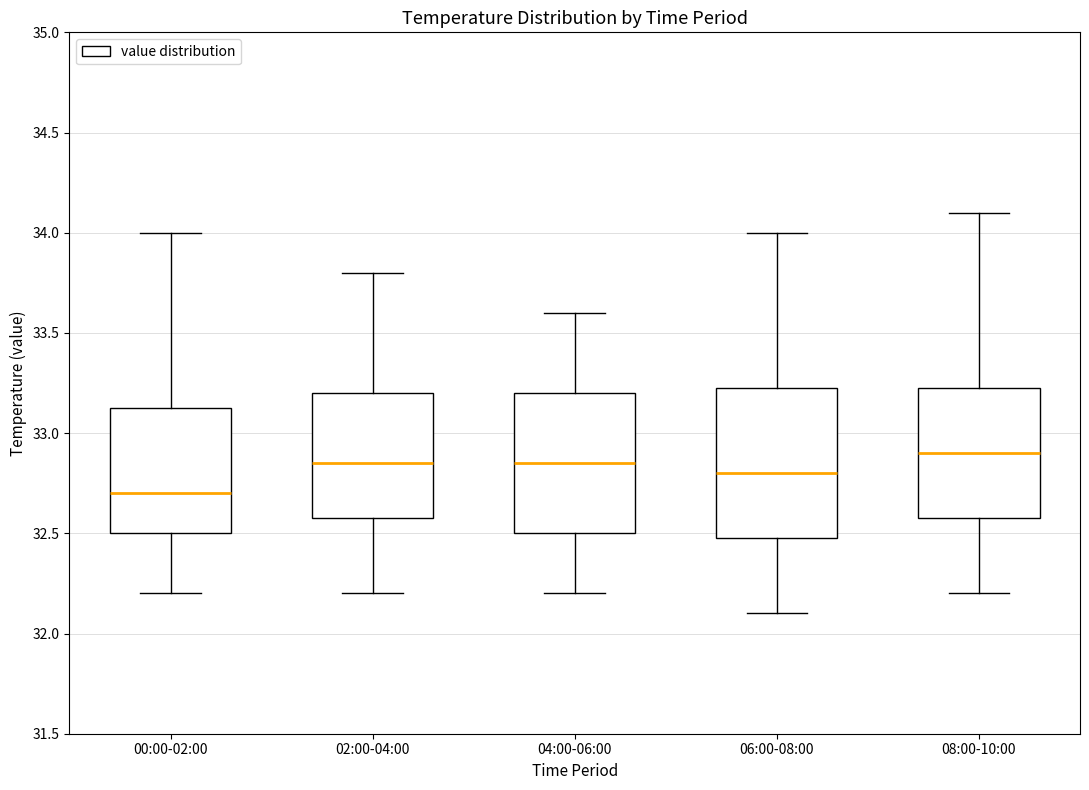

Reading left to right, transcribe this box plot: for each box, give where its median line is, the range the box spans, and where its two whiskers end, as read against the y-axis. The values are not printed on the chart, so give them approximately, as read against the axis.

00:00-02:00: median 32.70, box 32.50 to 33.15, whiskers 32.20 to 34.00
02:00-04:00: median 32.85, box 32.60 to 33.20, whiskers 32.20 to 33.80
04:00-06:00: median 32.85, box 32.50 to 33.20, whiskers 32.20 to 33.60
06:00-08:00: median 32.80, box 32.50 to 33.25, whiskers 32.10 to 34.00
08:00-10:00: median 32.90, box 32.60 to 33.25, whiskers 32.20 to 34.10